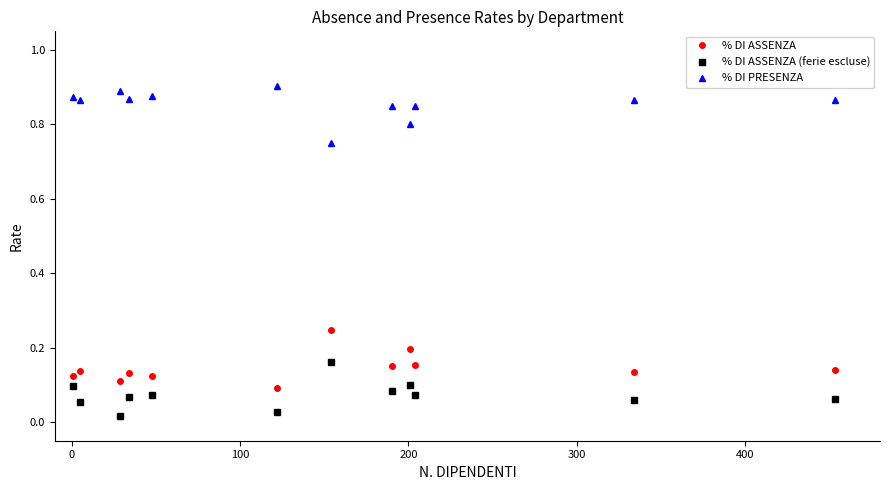

Rank the series by their maximum value, from highest to lowest.

% DI PRESENZA, % DI ASSENZA, % DI ASSENZA (ferie escluse)